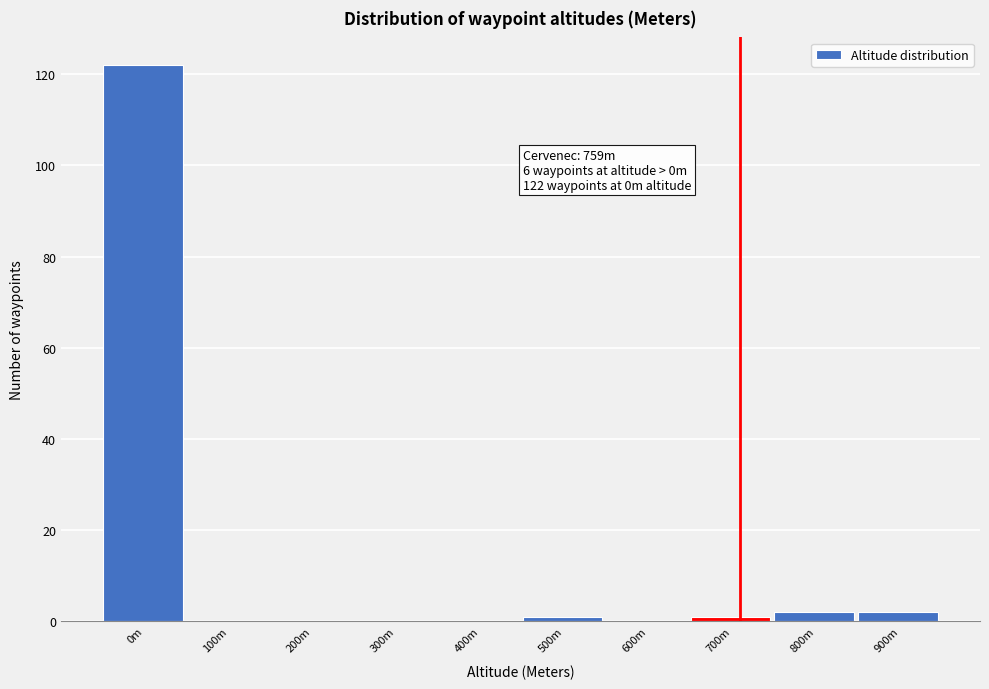

Reading right to left, transcribe all the data shown in this chart.

900m=2	800m=2	700m=1	600m=0	500m=1	400m=0	300m=0	200m=0	100m=0	0m=122